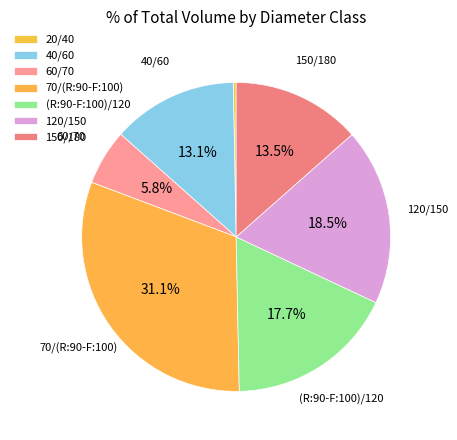

Rank the categories by value from lowest to highest.

20/40, 60/70, 40/60, 150/180, (R:90-F:100)/120, 120/150, 70/(R:90-F:100)